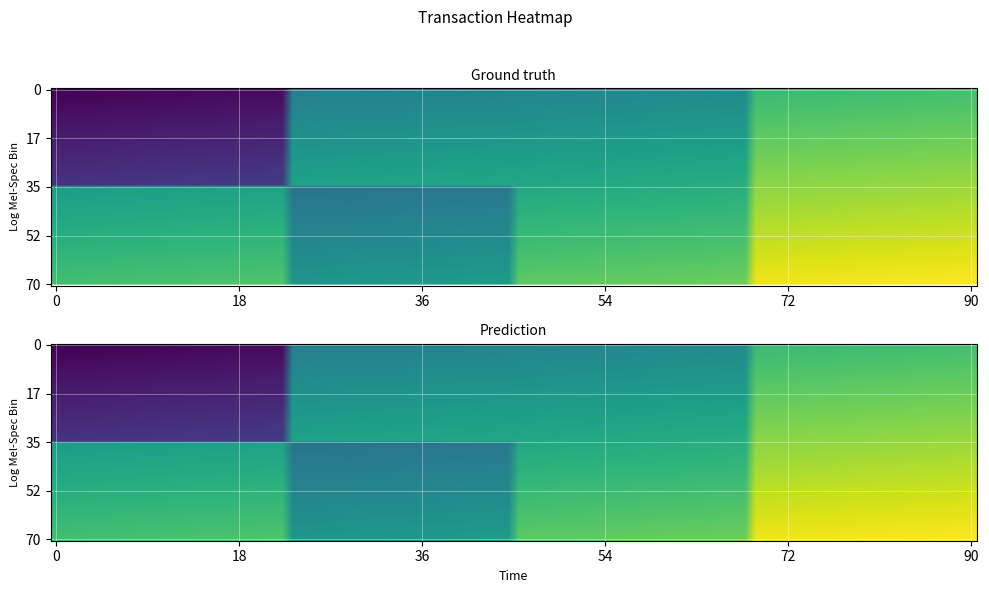

True or false: e27b5a29129f70e4a3303a0ea00fad51a55e8d6 has a value of 0 at valid_mainchain.

False